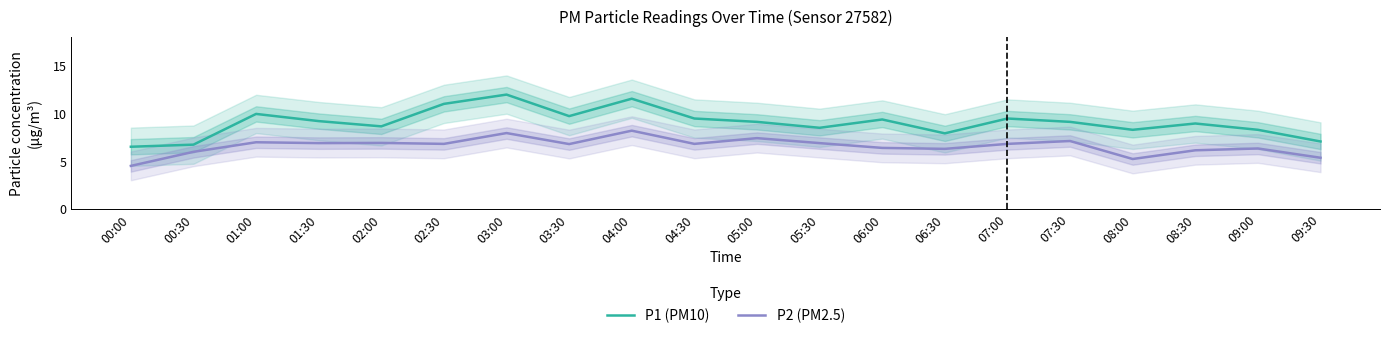

What is the greatest value displayed?

11.9